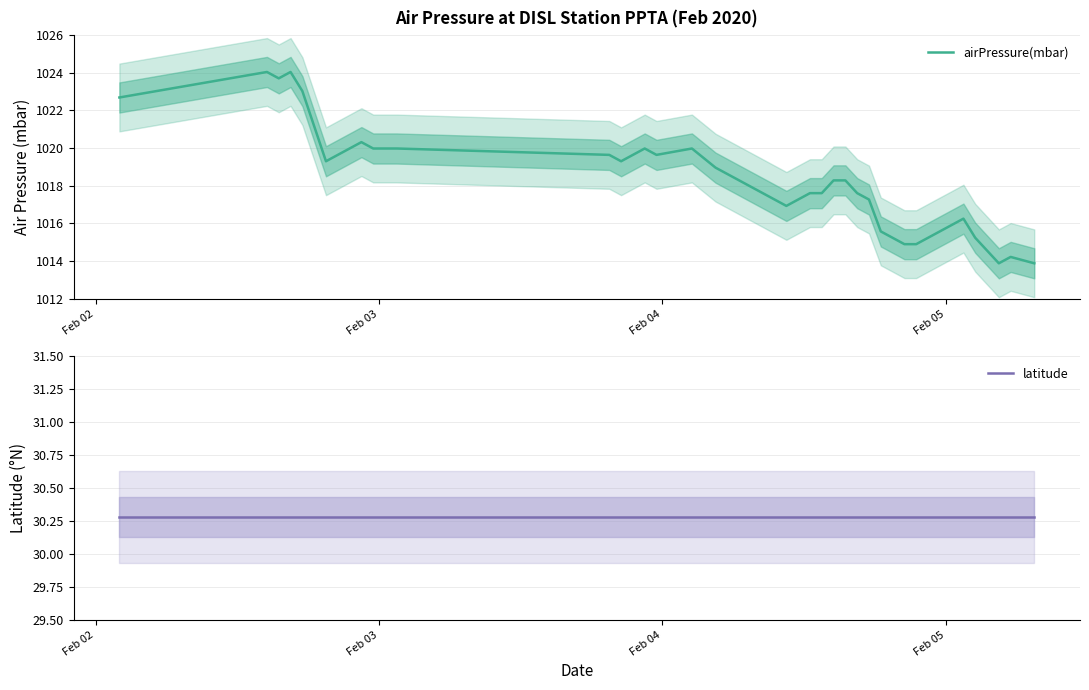

How many data points in airPressure(mbar) are above 1018?

21